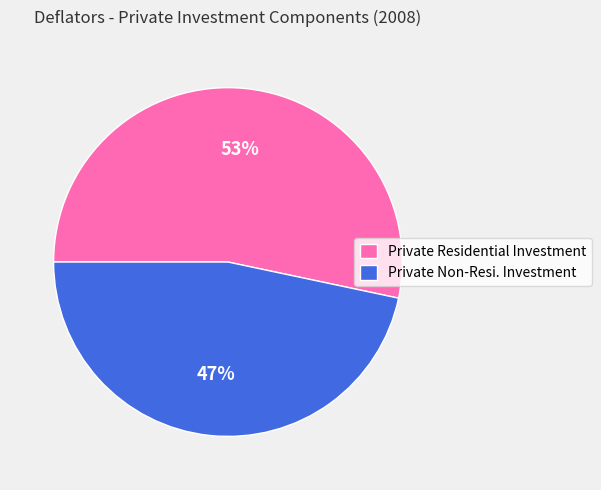

Approximately how many times larger is the value at Private Non-Resi. Investment compared to Private Residential Investment?

0.9